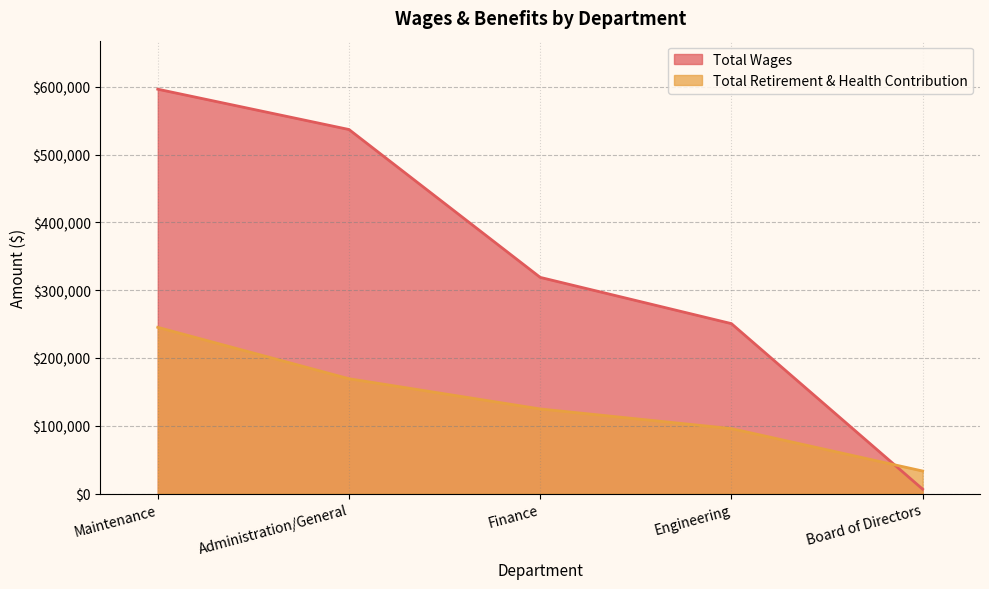

What is the label of the 5th point from the right?

Maintenance